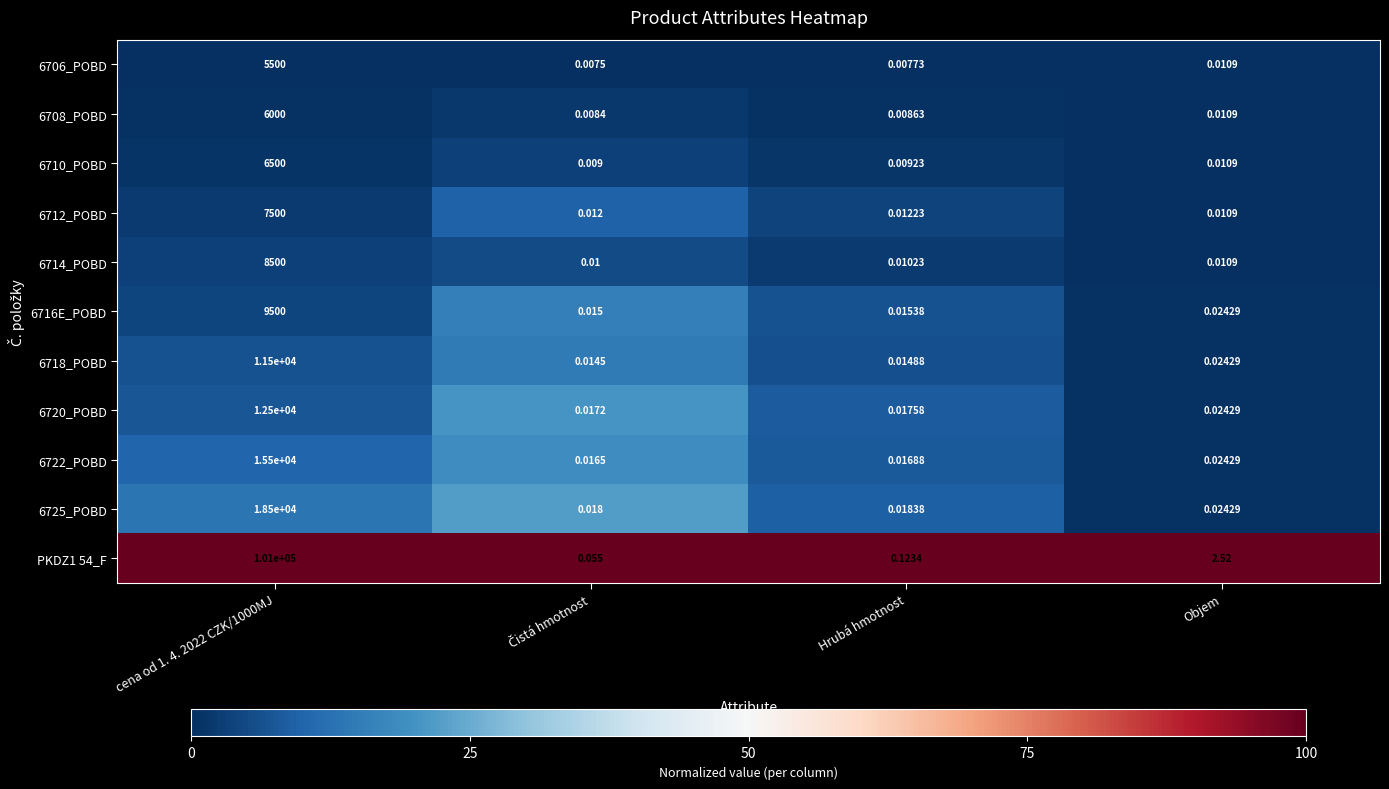

Where is 6706_POBD nearest to the value 2750?

Objem